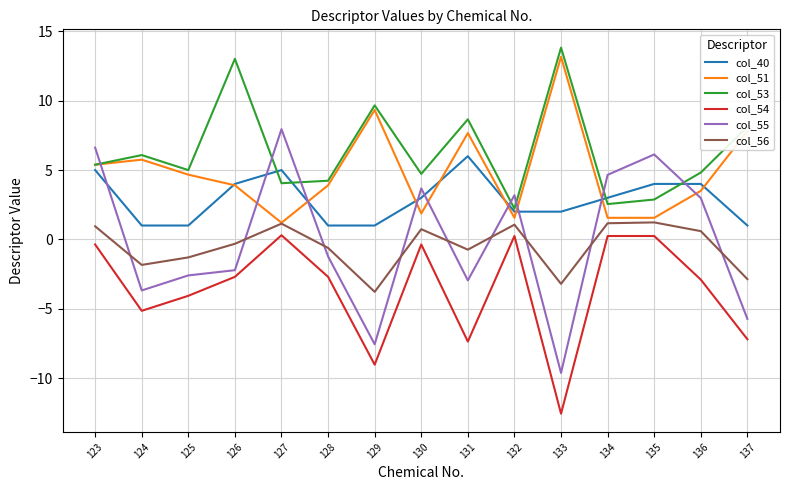

Where is the first local minimum for col_54?

124